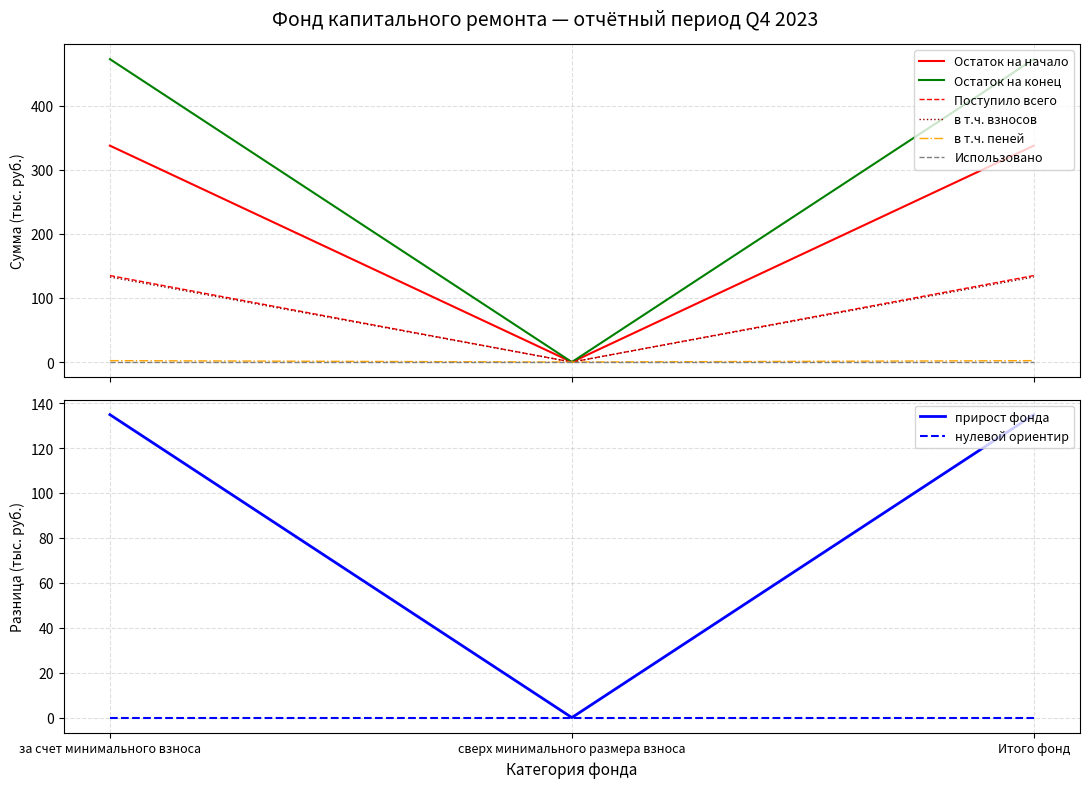

Where does the Остаток на конец series first go above 134?

за счет минимального взноса